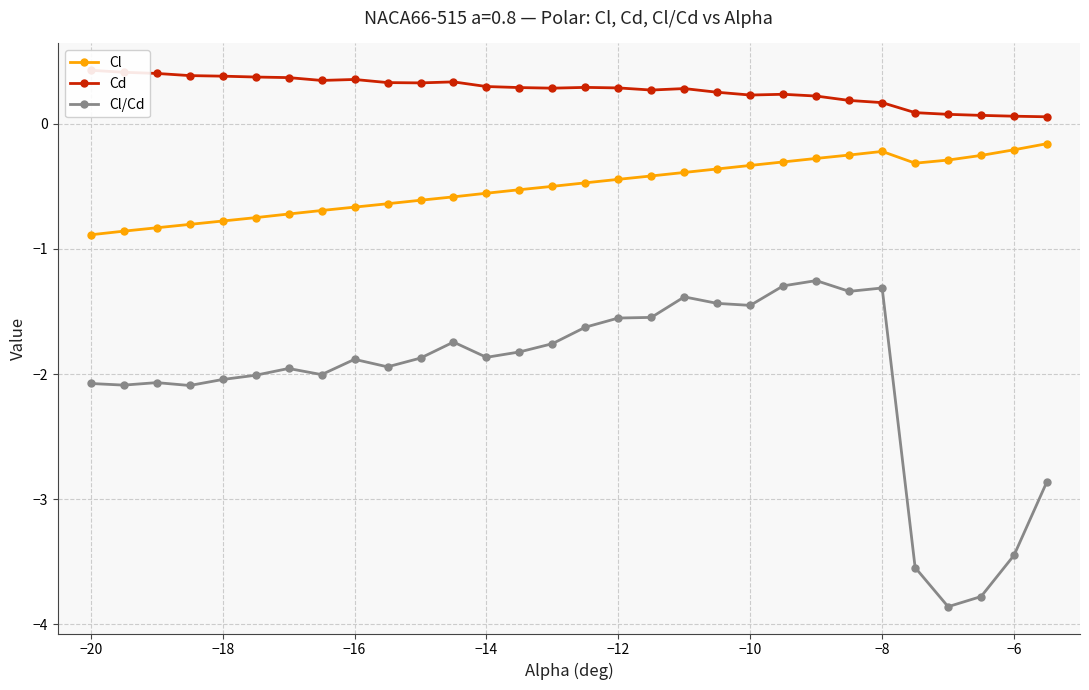

True or false: Cl/Cd has more than 0 interior local peaks.

True